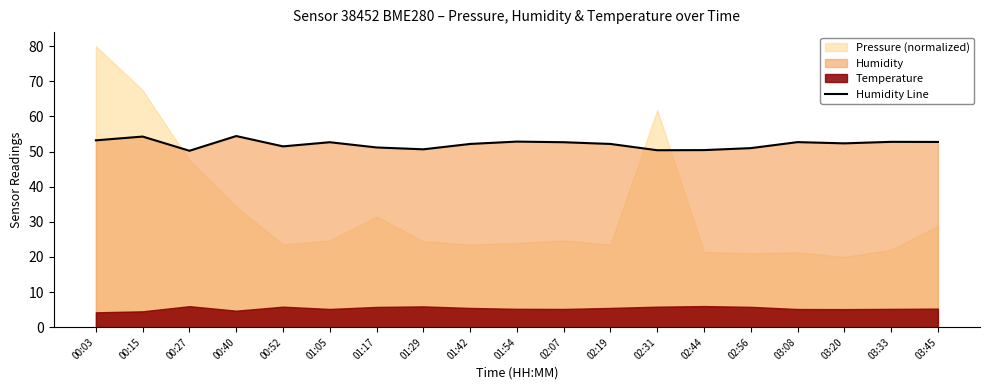

Which label corresponds to the largest value in the chart?

00:40